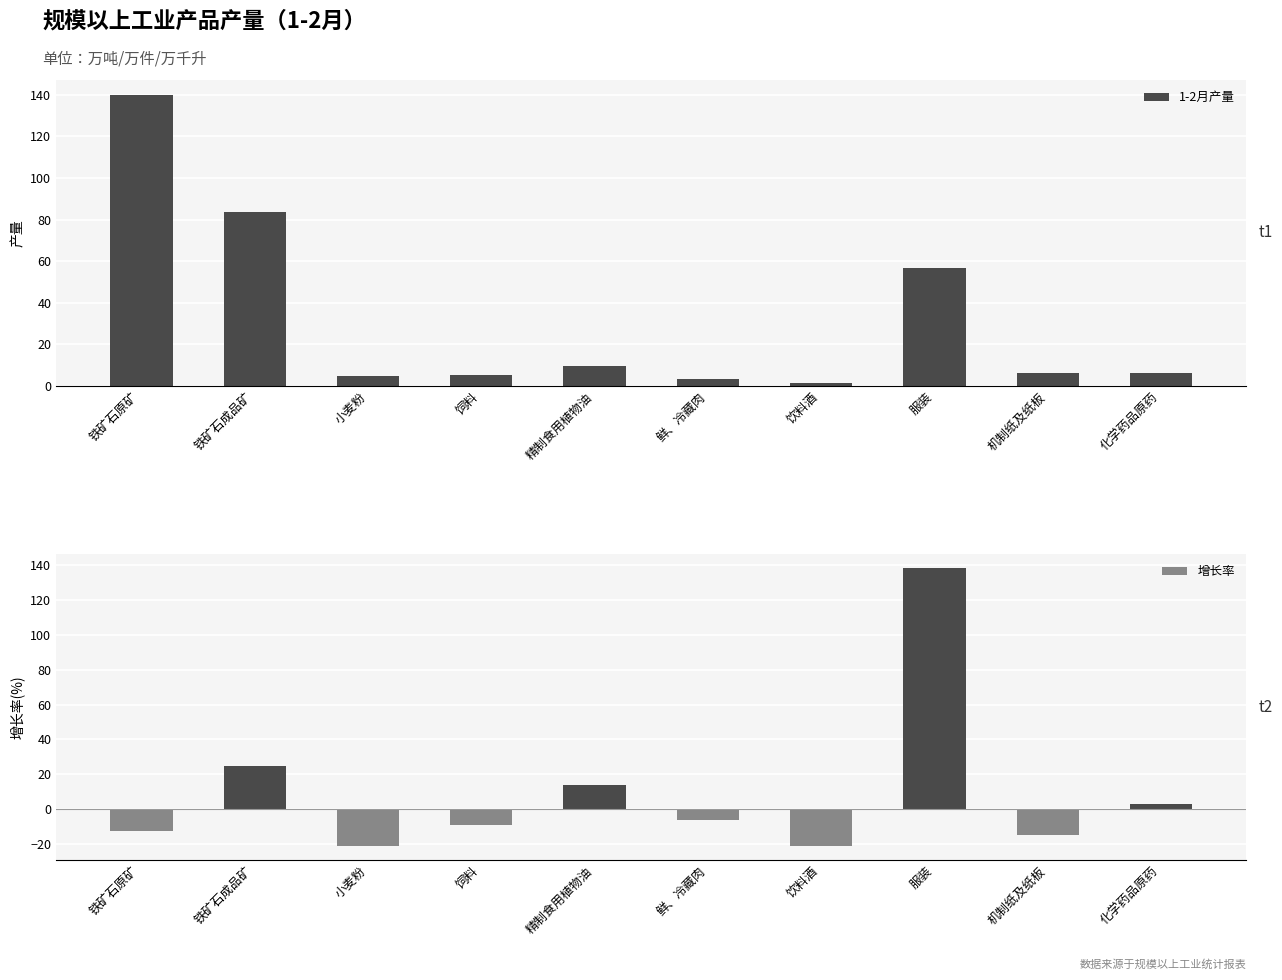

What is the label of the 9th bar from the right?

铁矿石成品矿